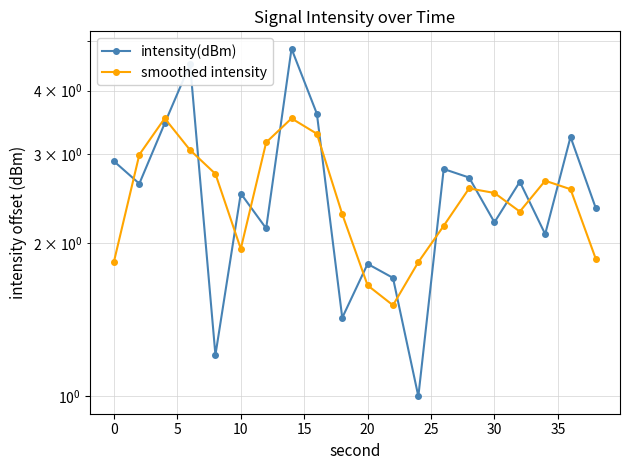

What is the minimum value shown in the chart?

1.0